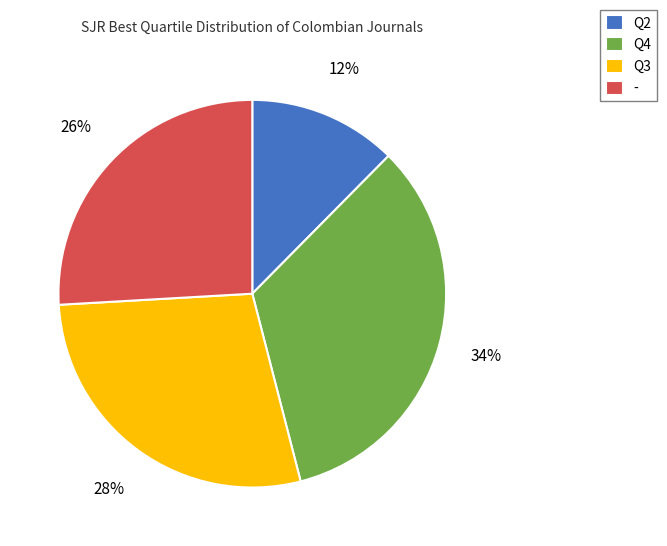

Which has a higher value, - or Q3?

Q3